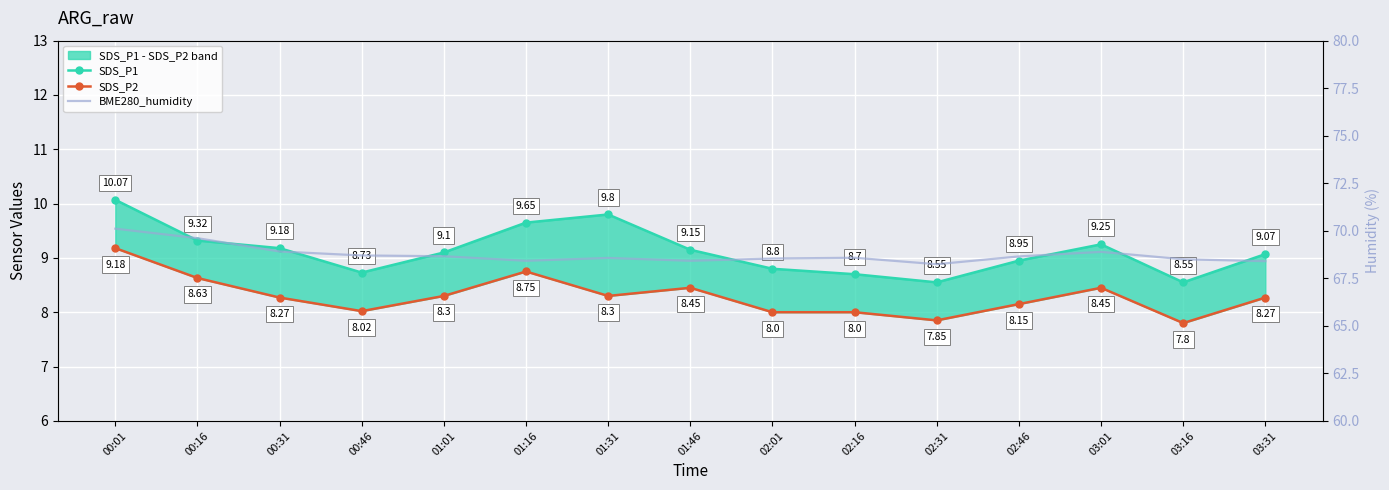

What is the difference between the maximum and second lowest values in the BME280_humidity series?

1.7